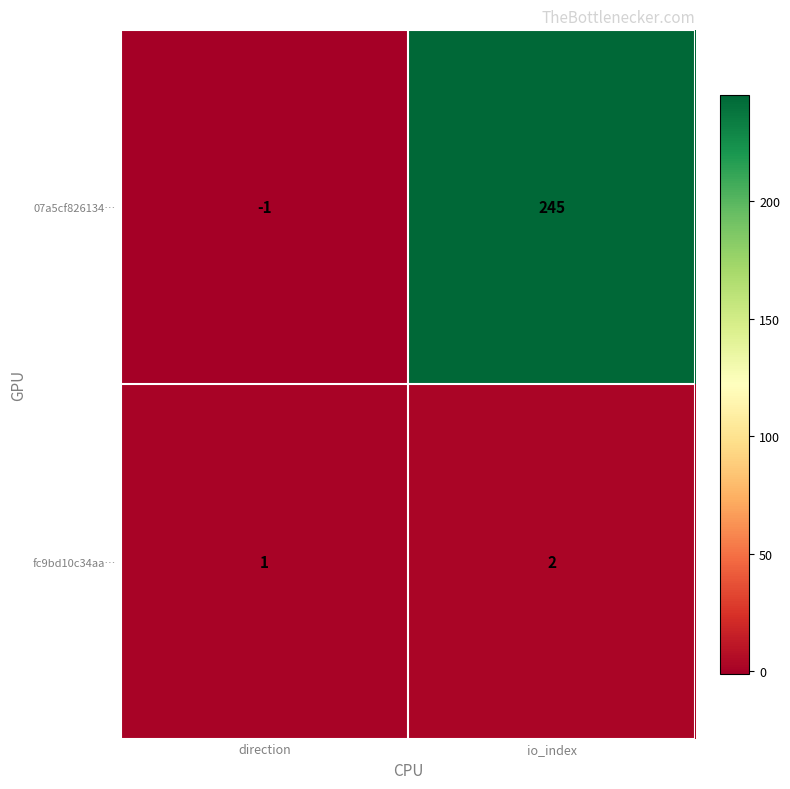

What is the difference between the maximum and minimum values in the 07a5cf826134… series?

246